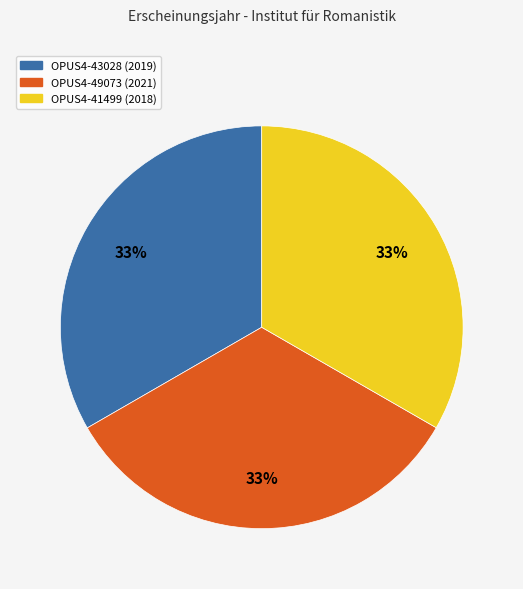

Approximately how many times larger is the value at OPUS4-43028 compared to OPUS4-41499?

1.0